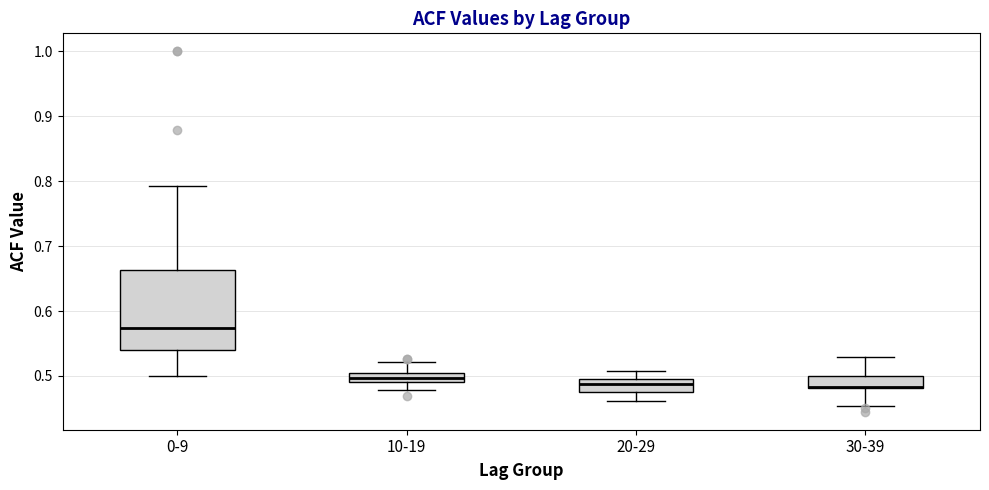

Where does the upper whisker of the box for 0-9 end on the y-axis? The values are not printed on the chart, so give them approximately, as read against the axis.

0.79